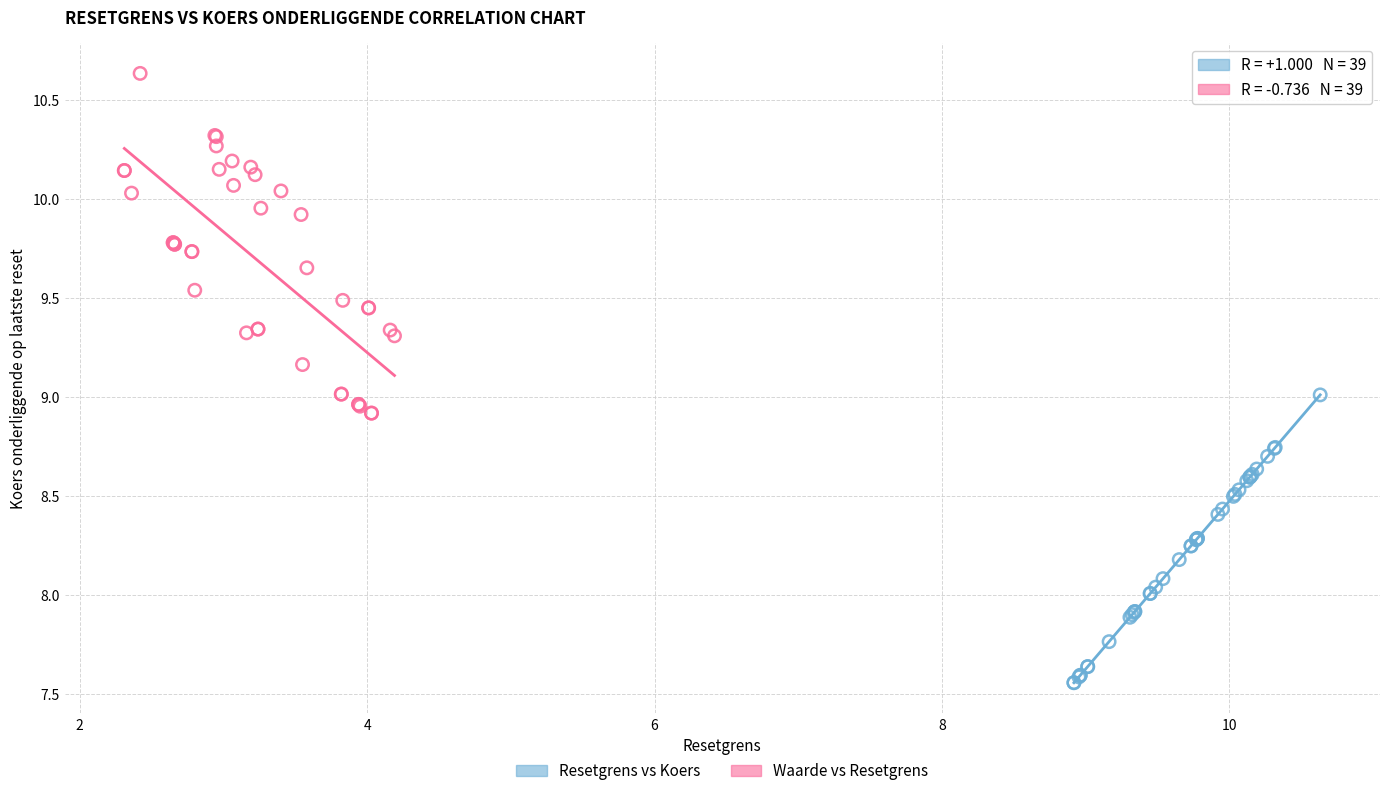

Which series reaches the maximum Y coordinate?

Waarde vs Resetgrens